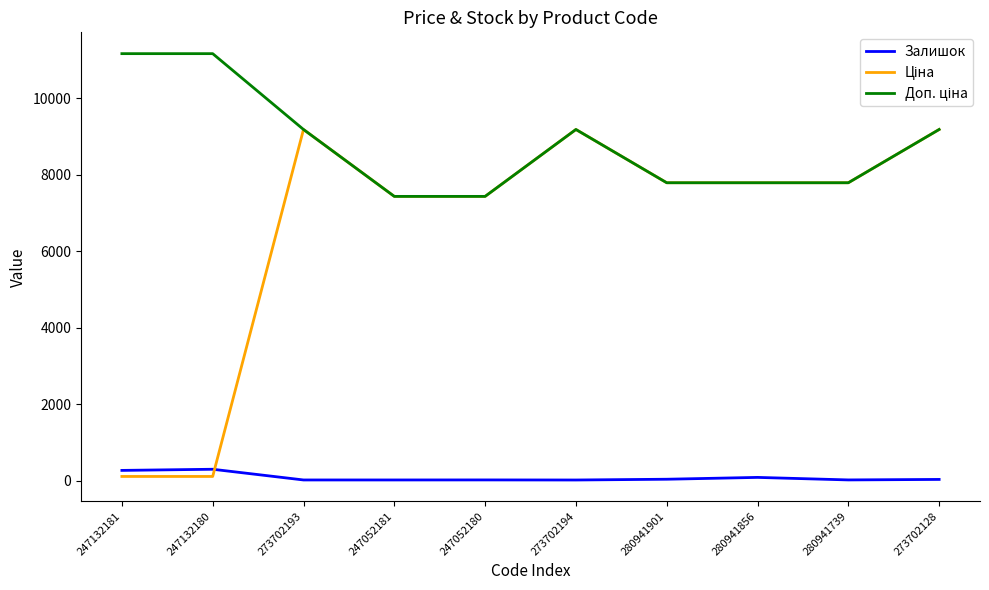

What is the greatest value displayed?

11169.0